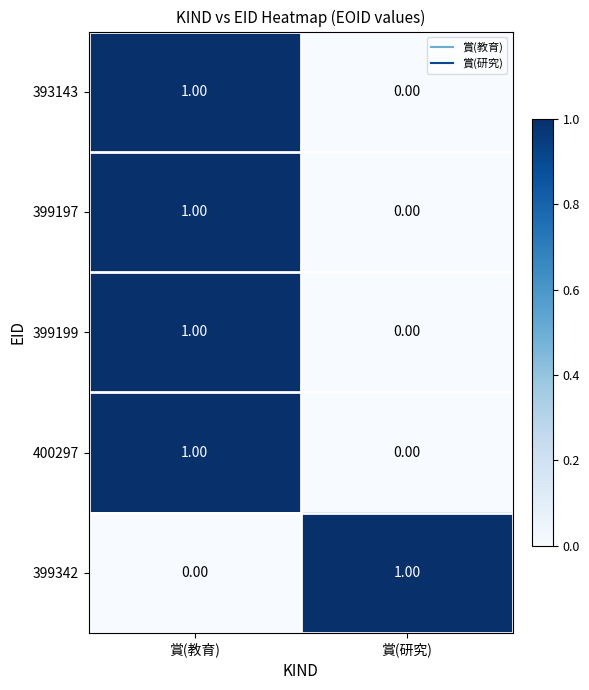

What is the total value across all series at 賞(教育)?

4